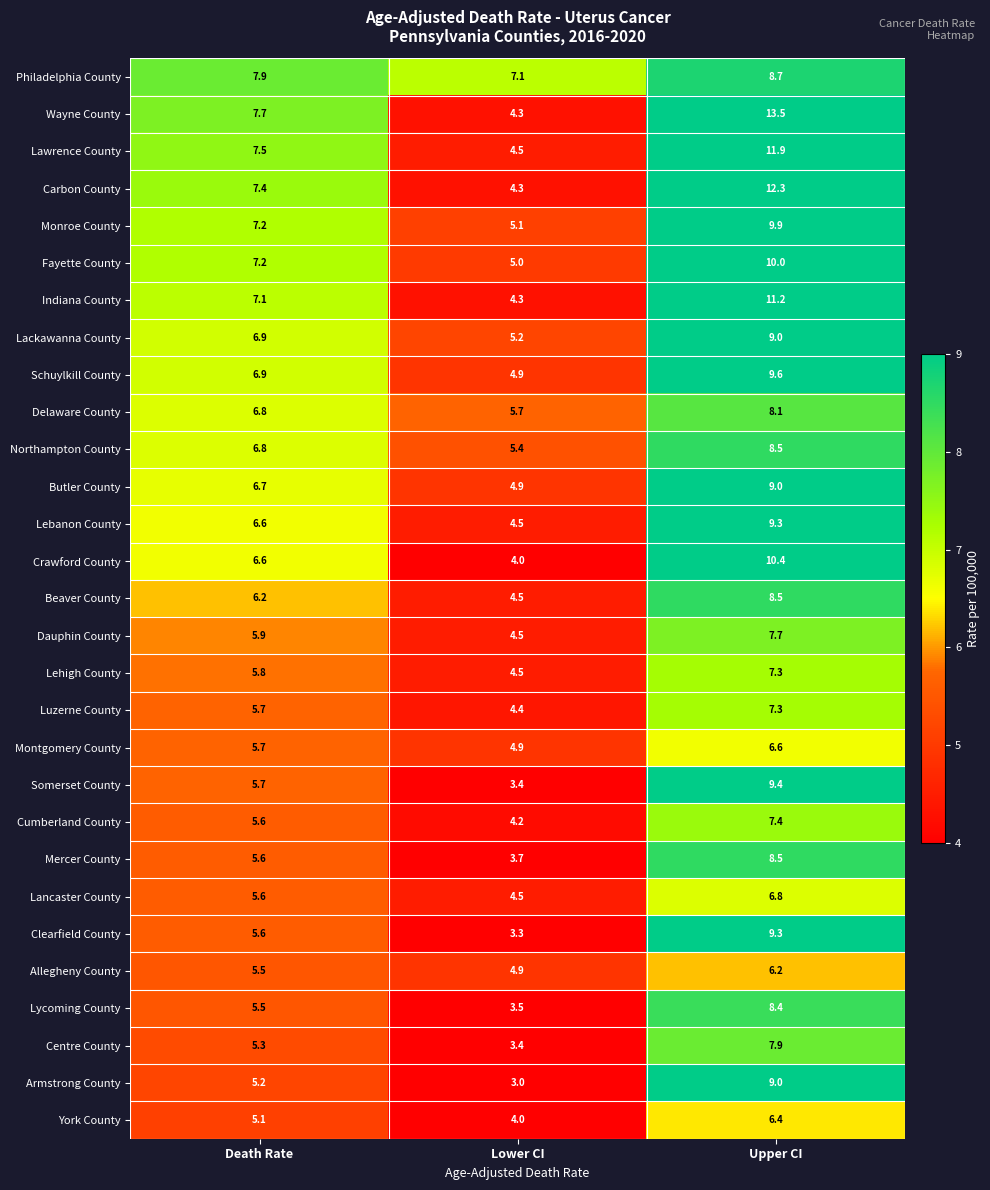

At how many categories does at least one series exceed 7?

3